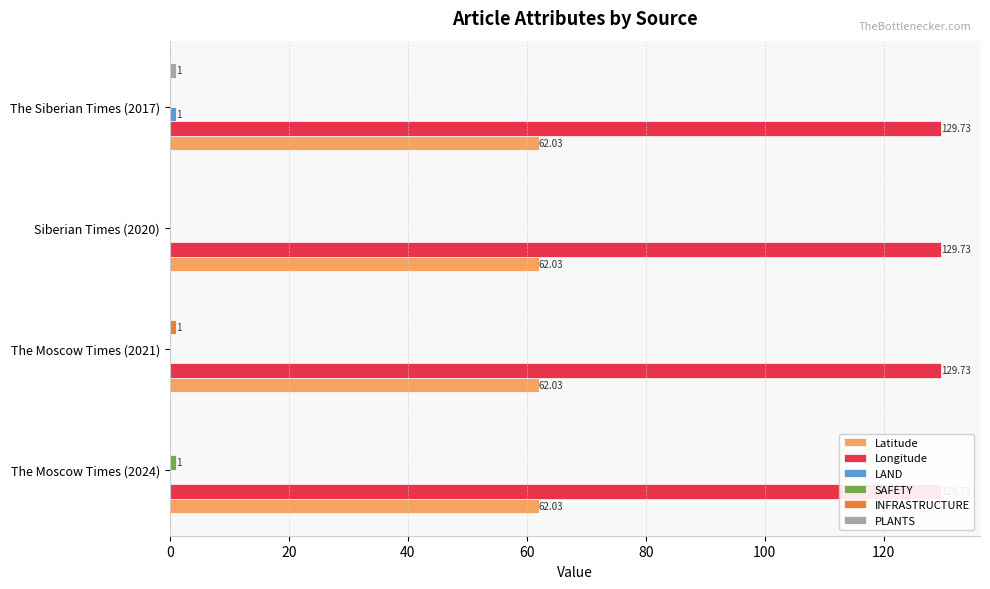

How many distinct data groups are displayed?

6